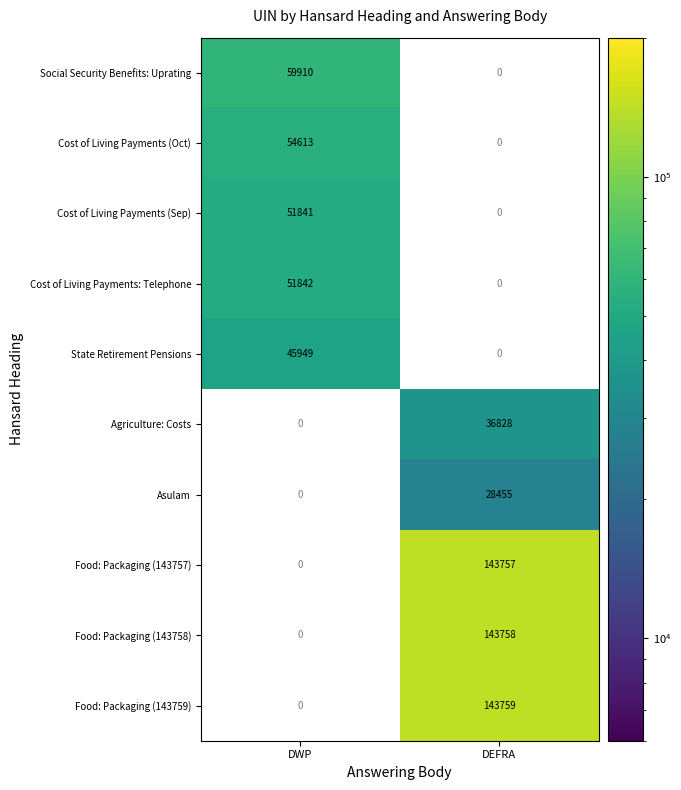

What is the difference between the Cost of Living Payments (Oct) values at DWP and DEFRA?

54613